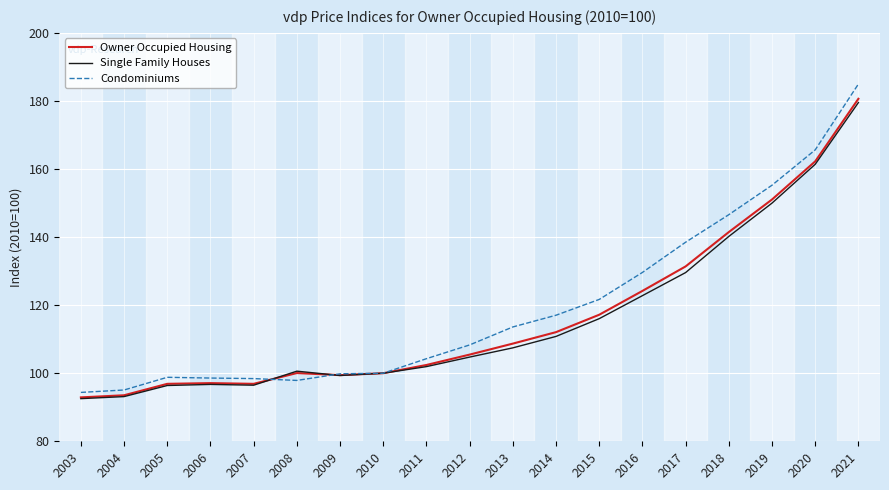

Which category has the highest value in the Owner Occupied Housing series?

2021